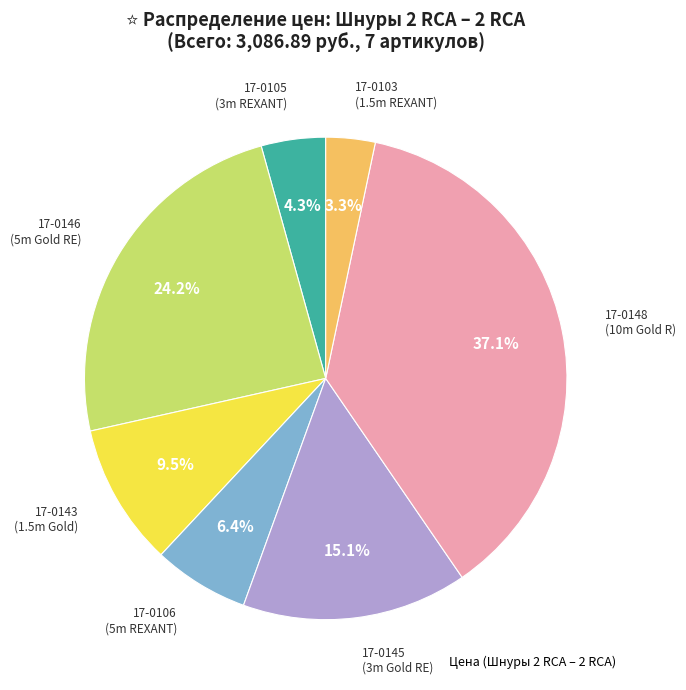

Is there any slice that represents more than half of the pie?

No